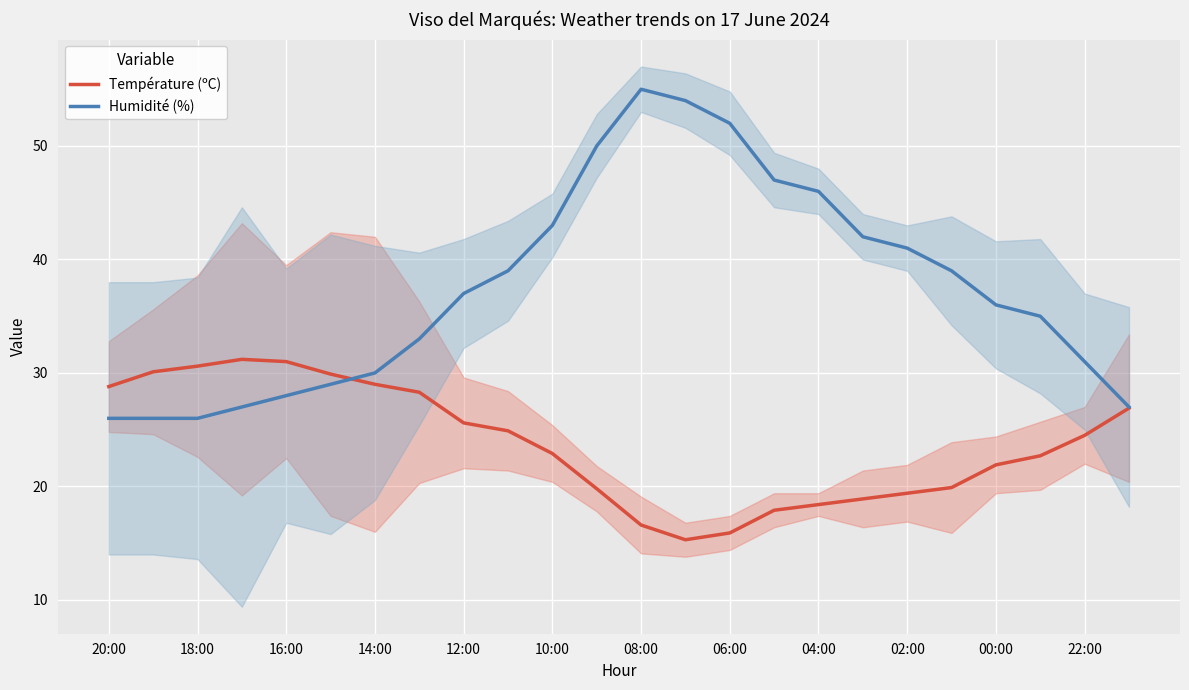

Which series ends up on top after the final intersection of Température (ºC) and Humidité (%)?

Humidité (%)